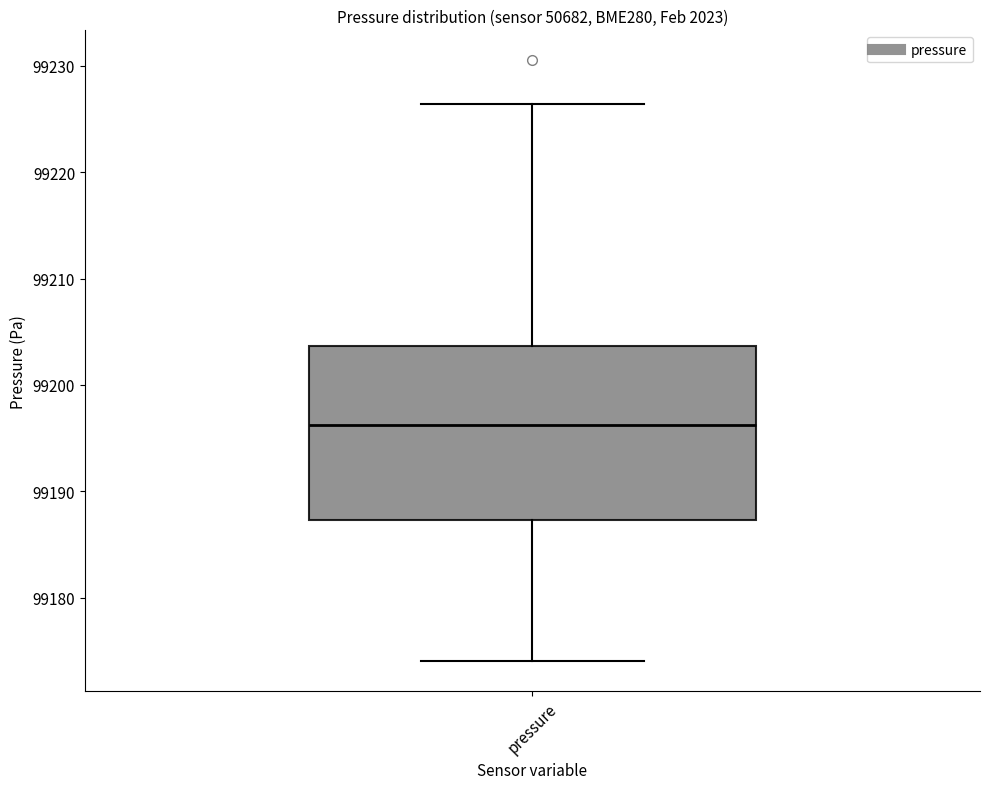

Read this box plot against the y-axis: the position of the median line, the range covered by the box, and the ends of both whiskers. The values are not printed on the chart, so give them approximately, as read against the axis.

median 99196, box 99187 to 99204, whiskers 99174 to 99226